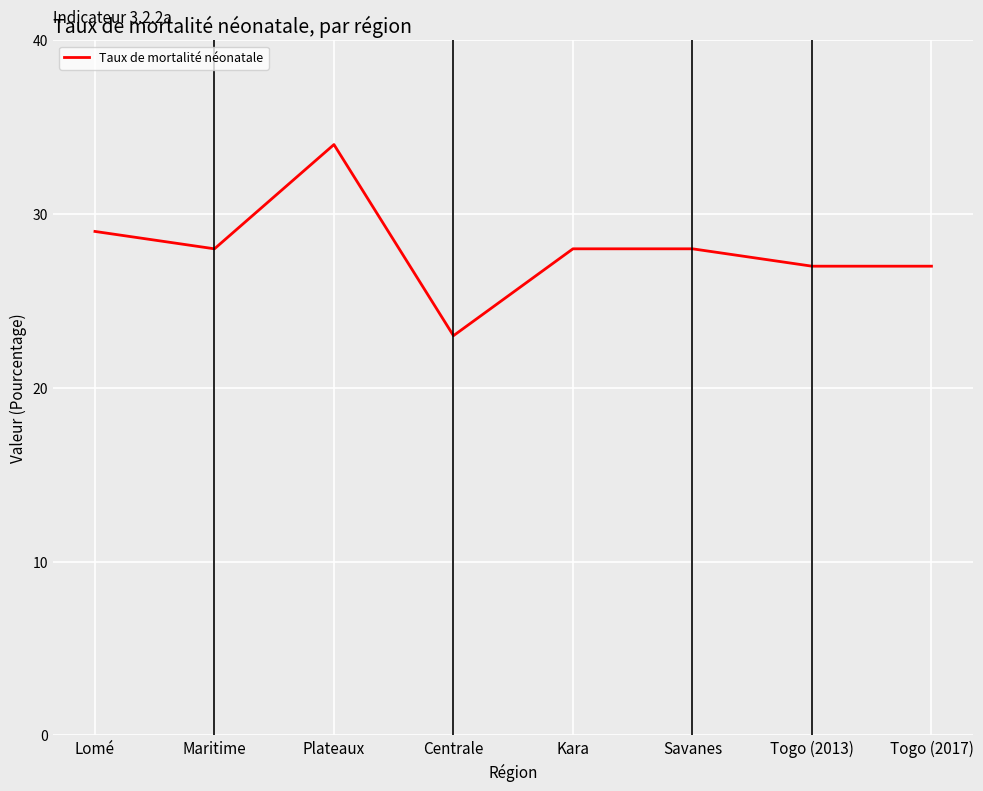

At which category does the chart reach its peak across all series?

Plateaux